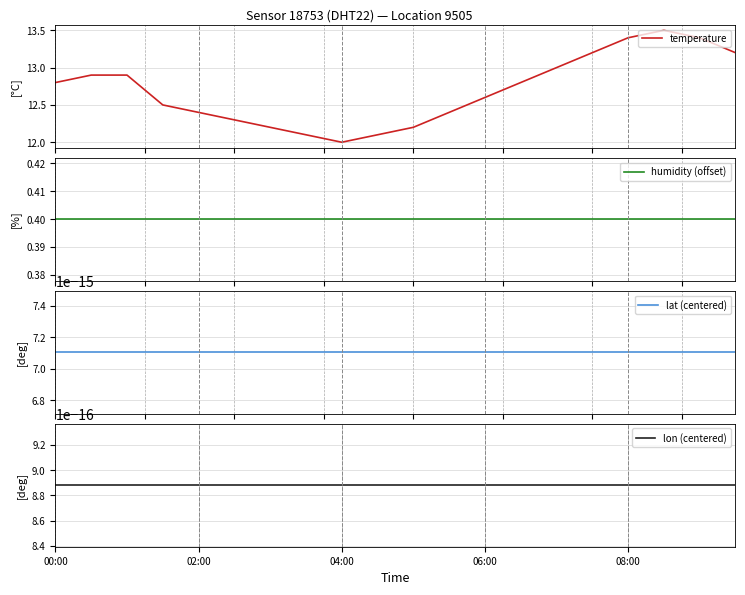

What is the difference between the highest and lowest values at 00:00?

12.8